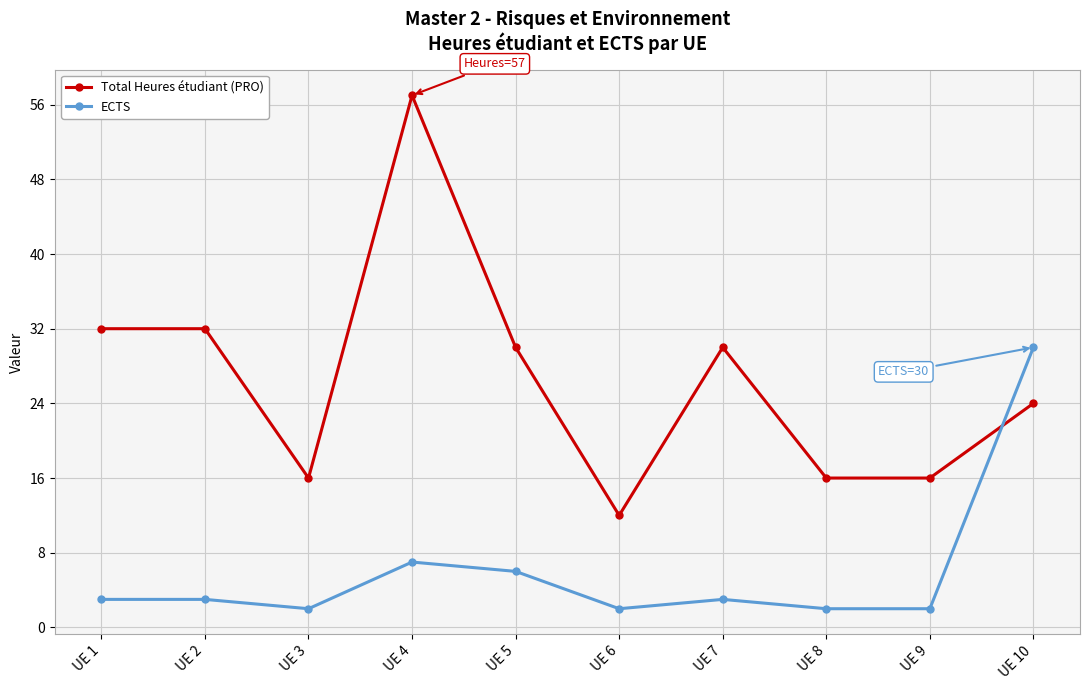

What is the spread (max minus min) of values at UE 7?

27